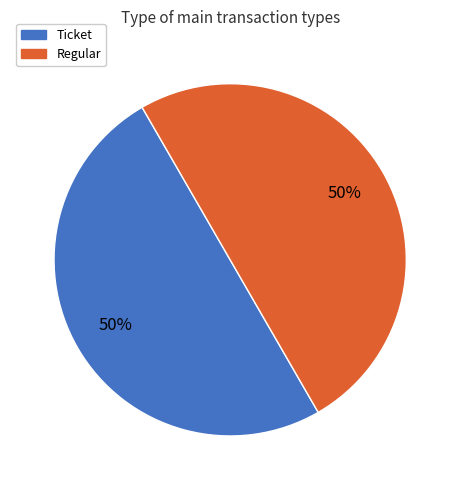

Count the number of slices in the pie.

2